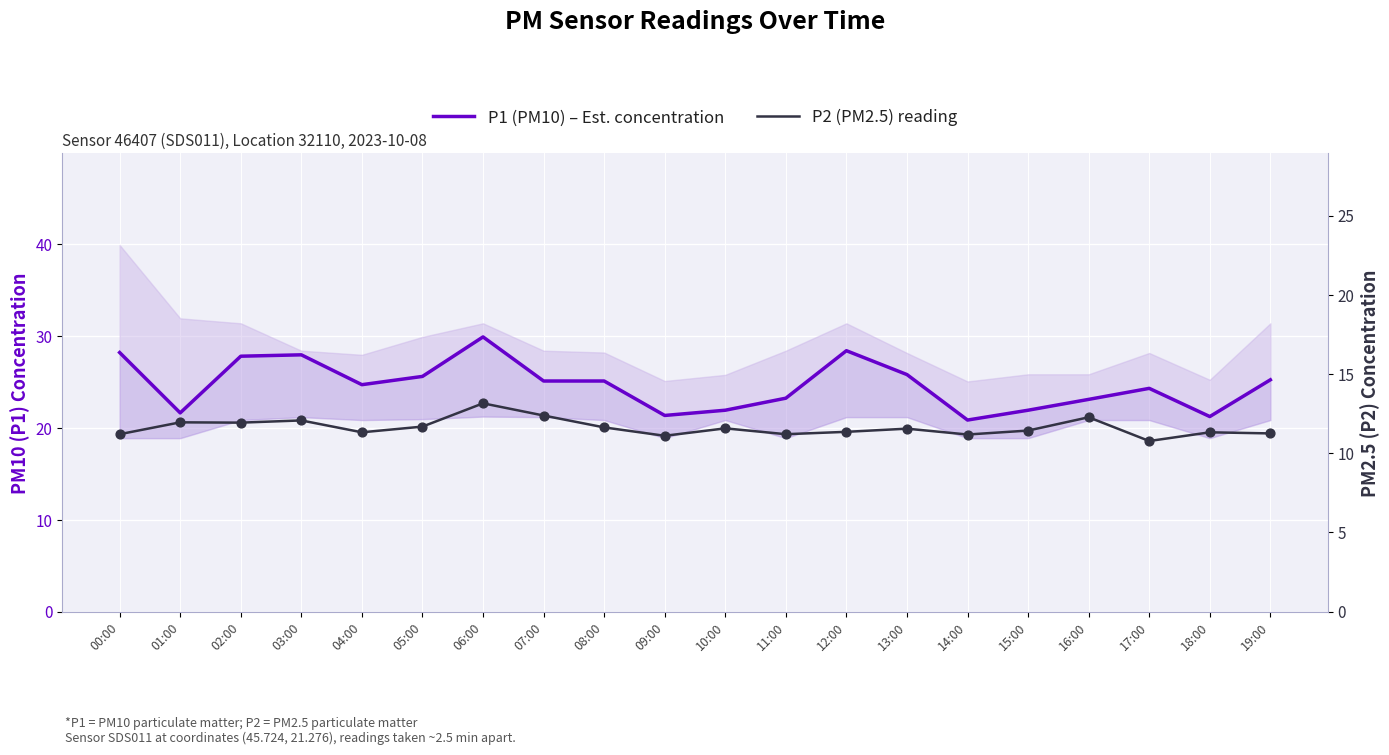

Which series has the largest Y range (max minus min)?

P1 (PM10) – Est. concentration